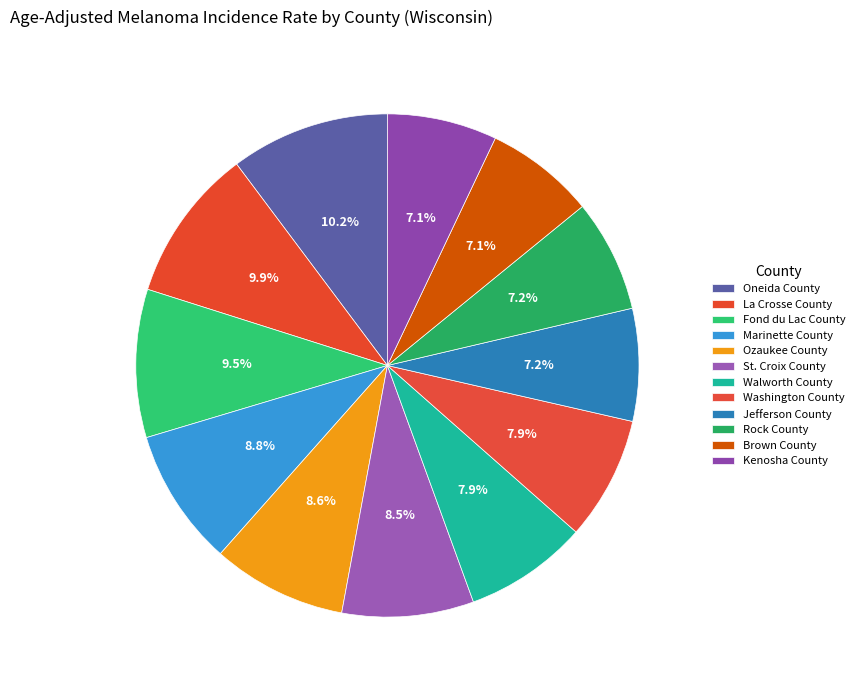

Is it true that Jefferson County is 2% of the pie?

False